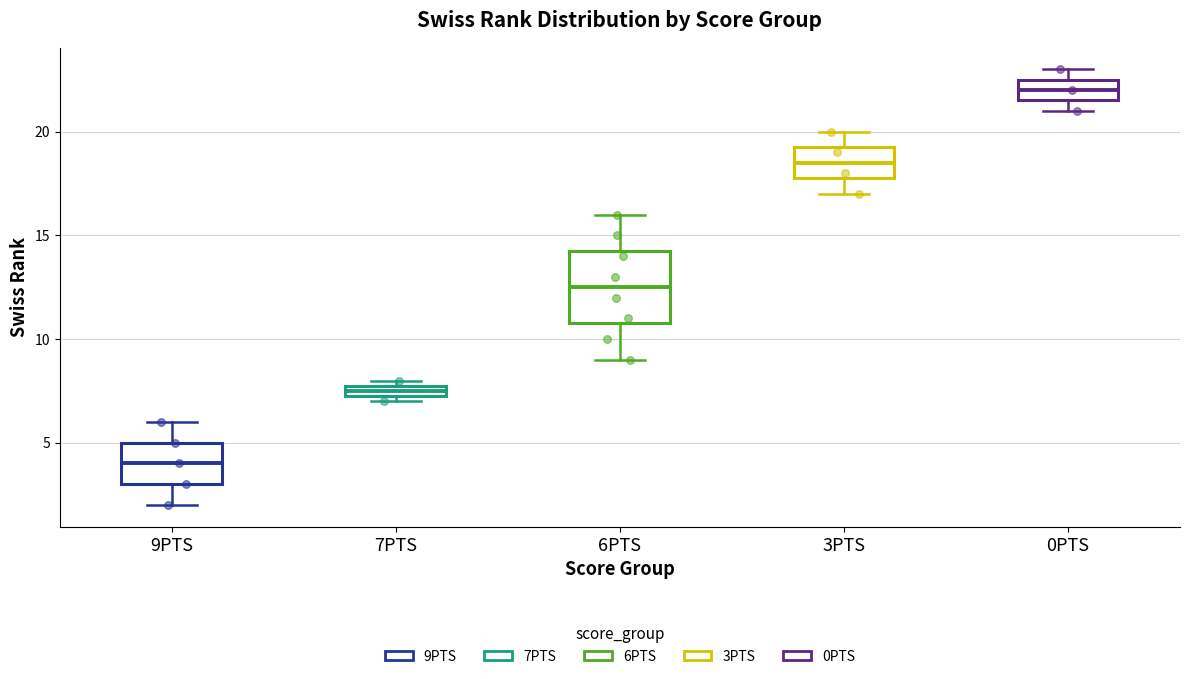

Where is the lower edge of the box for 0PTS on the y-axis? The values are not printed on the chart, so give them approximately, as read against the axis.

21.5